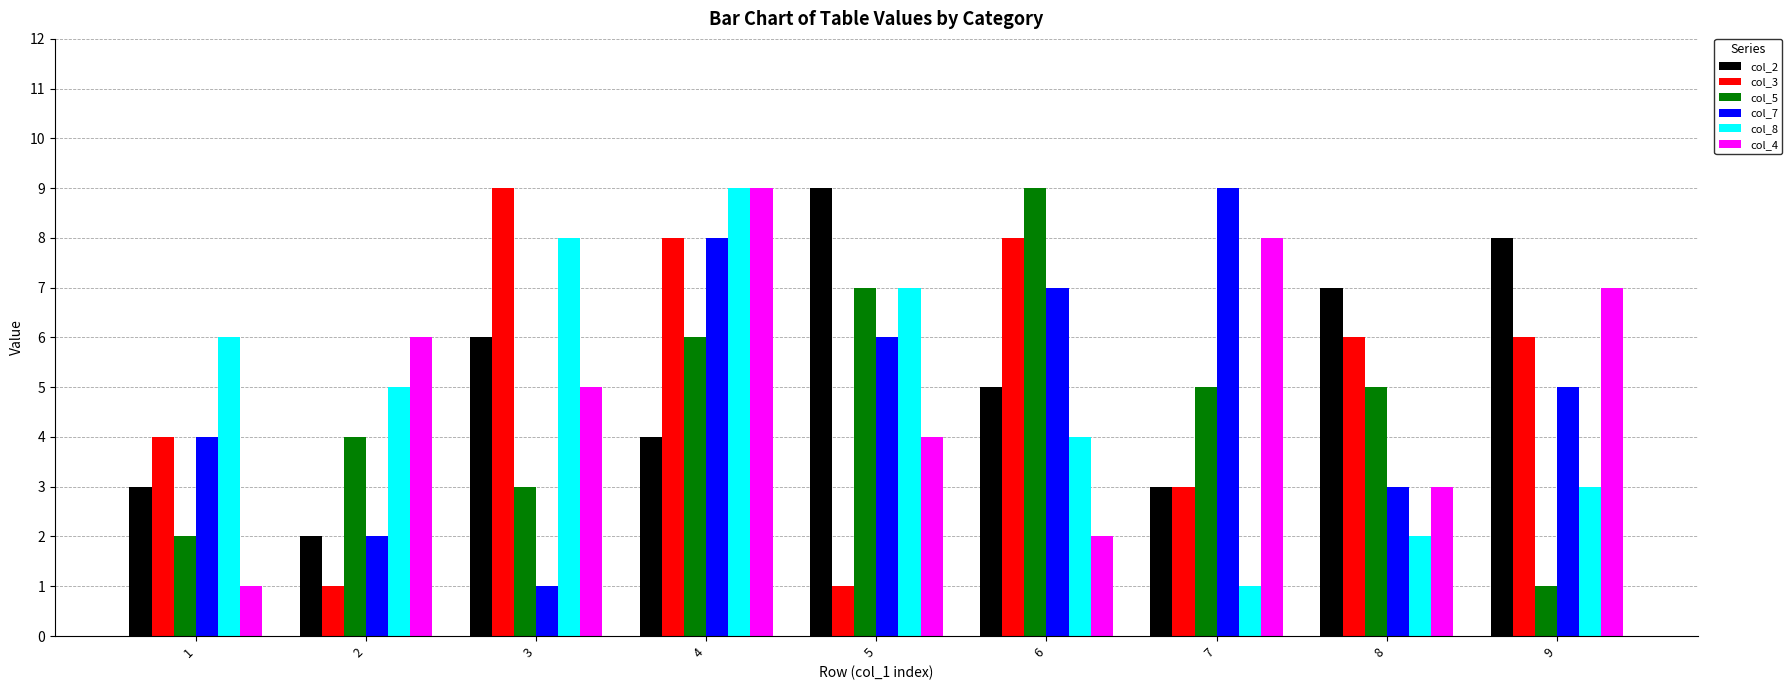

Reading right to left, transcribe all the data shown in this chart.

col_2: 9=8	8=7	7=3	6=5	5=9	4=4	3=6	2=2	1=3
col_3: 9=6	8=6	7=3	6=8	5=1	4=8	3=9	2=1	1=4
col_5: 9=1	8=5	7=5	6=9	5=7	4=6	3=3	2=4	1=2
col_7: 9=5	8=3	7=9	6=7	5=6	4=8	3=1	2=2	1=4
col_8: 9=3	8=2	7=1	6=4	5=7	4=9	3=8	2=5	1=6
col_4: 9=7	8=3	7=8	6=2	5=4	4=9	3=5	2=6	1=1